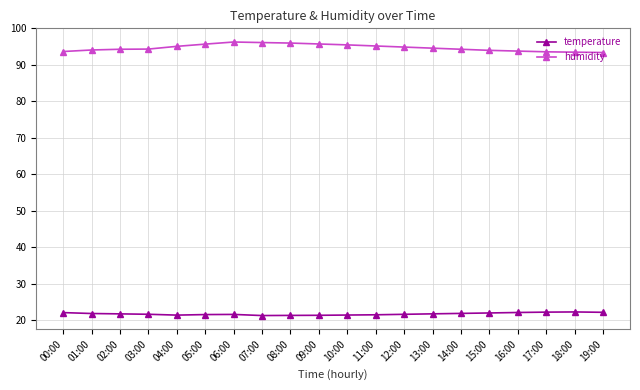

What is the difference between the highest and lowest values at 13:00?

72.9